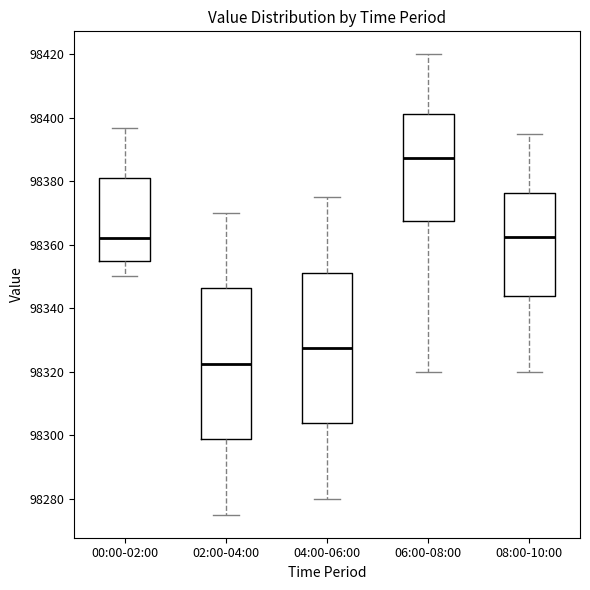

Reading left to right, transcribe this box plot: for each box, give where its median line is, the range the box spans, and where its two whiskers end, as read against the y-axis. The values are not printed on the chart, so give them approximately, as read against the axis.

00:00-02:00: median 98362, box 98354 to 98380, whiskers 98350 to 98396
02:00-04:00: median 98322, box 98298 to 98346, whiskers 98276 to 98370
04:00-06:00: median 98328, box 98304 to 98352, whiskers 98280 to 98376
06:00-08:00: median 98388, box 98368 to 98402, whiskers 98320 to 98420
08:00-10:00: median 98362, box 98344 to 98376, whiskers 98320 to 98396